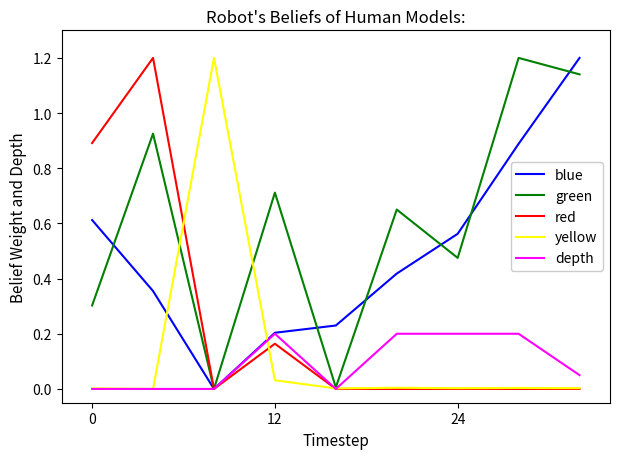

Which series has the largest total across all categories?

green